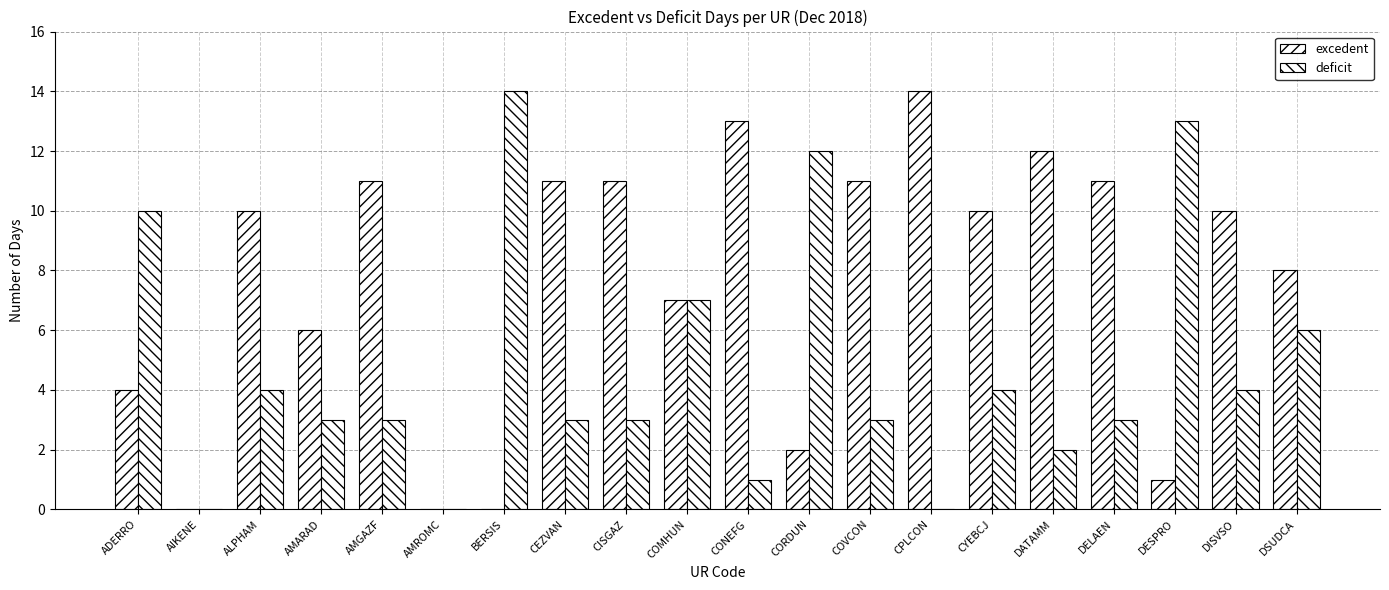

Does the chart contain stacked bars?

No